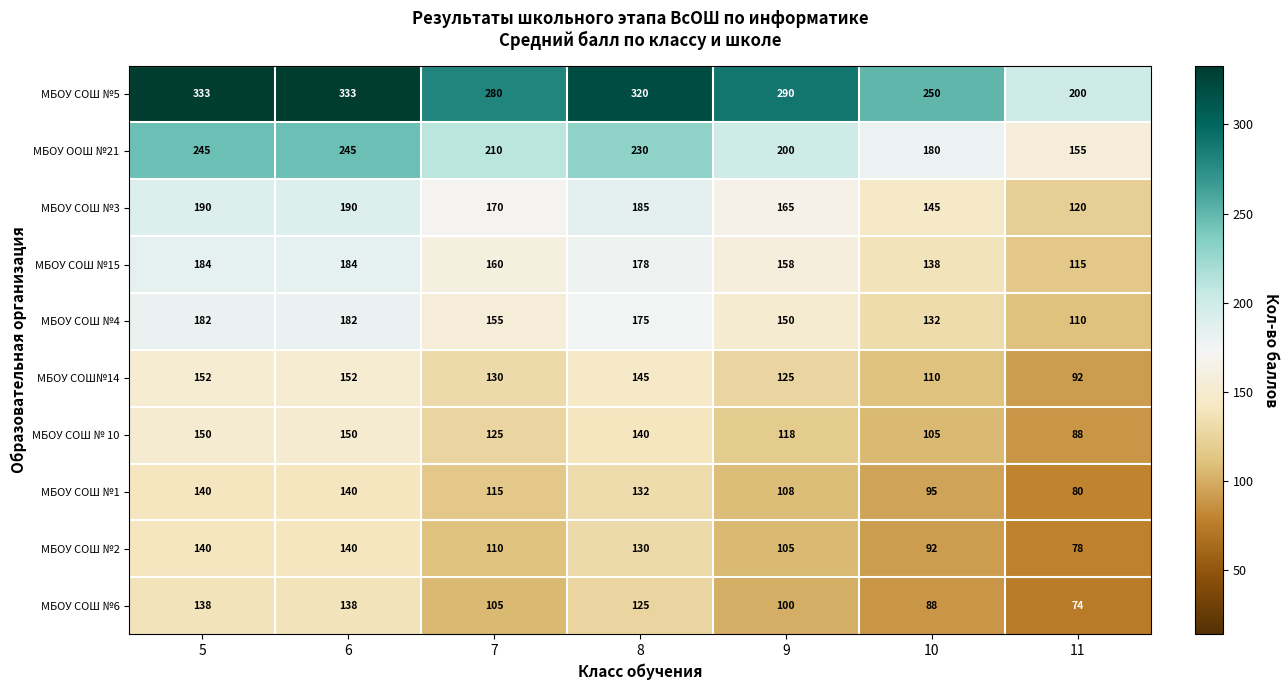

Between 5 and 11, which series saw the biggest shift?

МБОУ СОШ №5